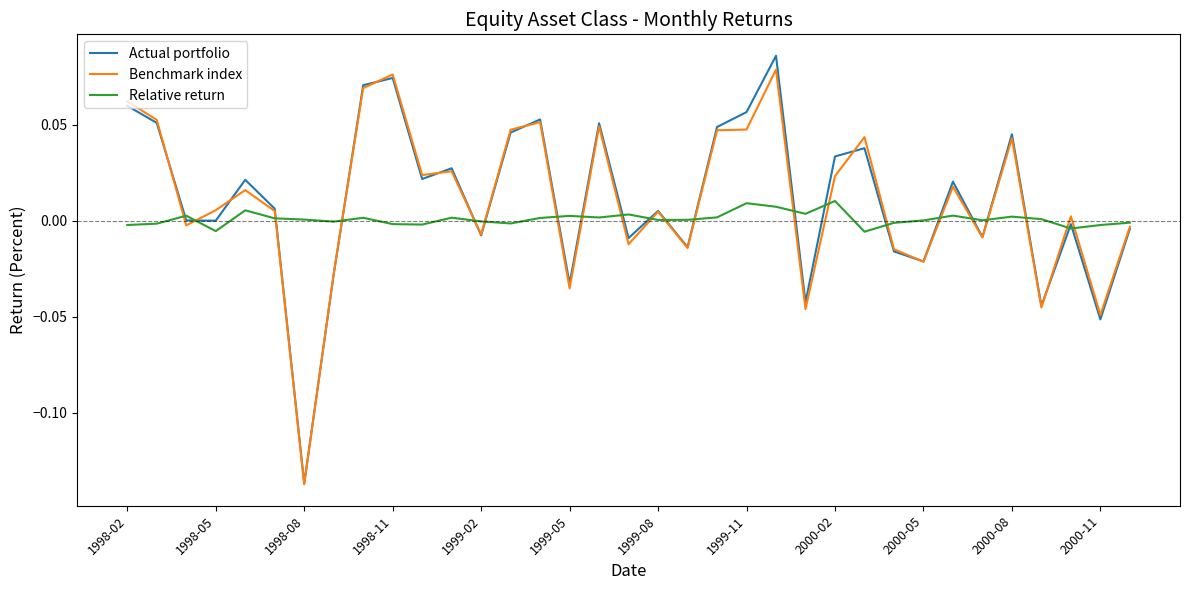

In Relative return, how many points are lower than both neighbors (excluding endpoints)?

10